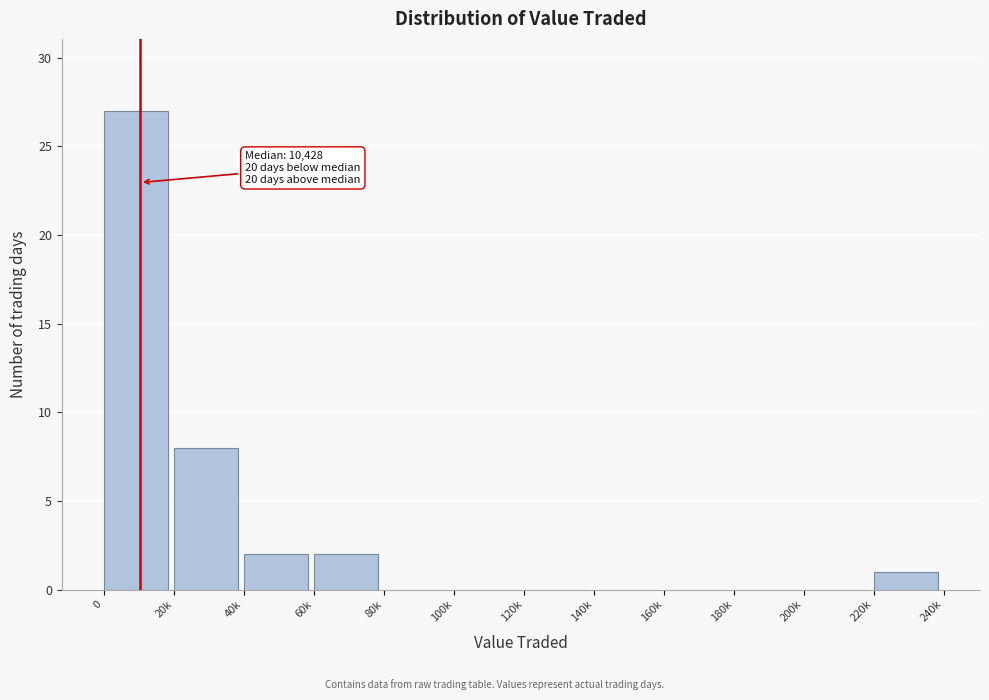

Reading right to left, transcribe all the data shown in this chart.

220k=1	200k=0	180k=0	160k=0	140k=0	120k=0	100k=0	80k=0	60k=2	40k=2	20k=8	0=27